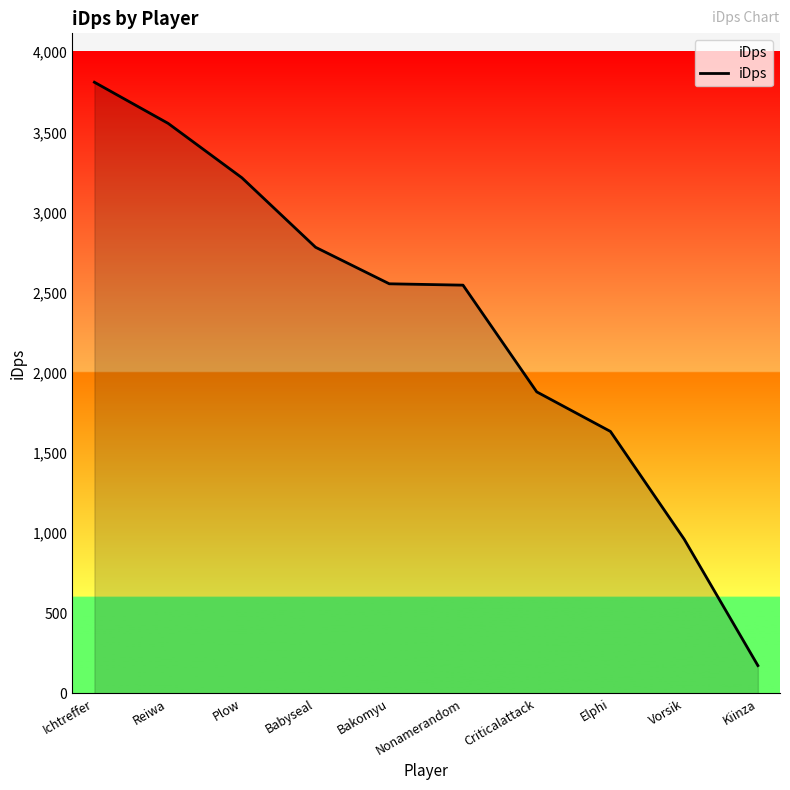

How many values are below 2555?

5